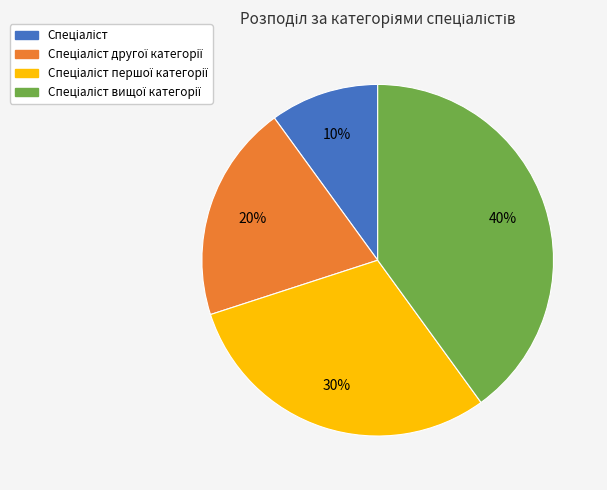

Is there any slice that represents more than half of the pie?

No